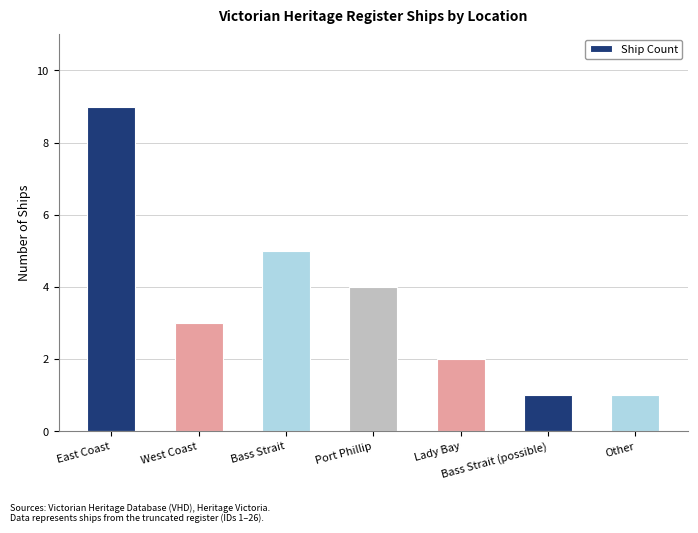

How many bars are there in total?

7